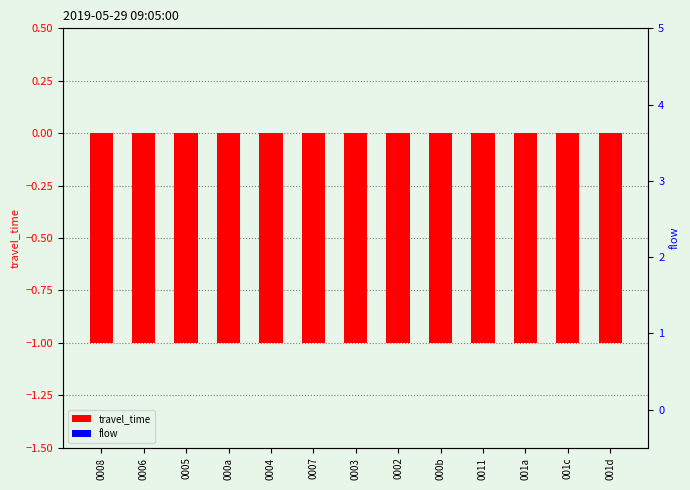

Are the bars grouped side by side (vs. stacked)?

Yes